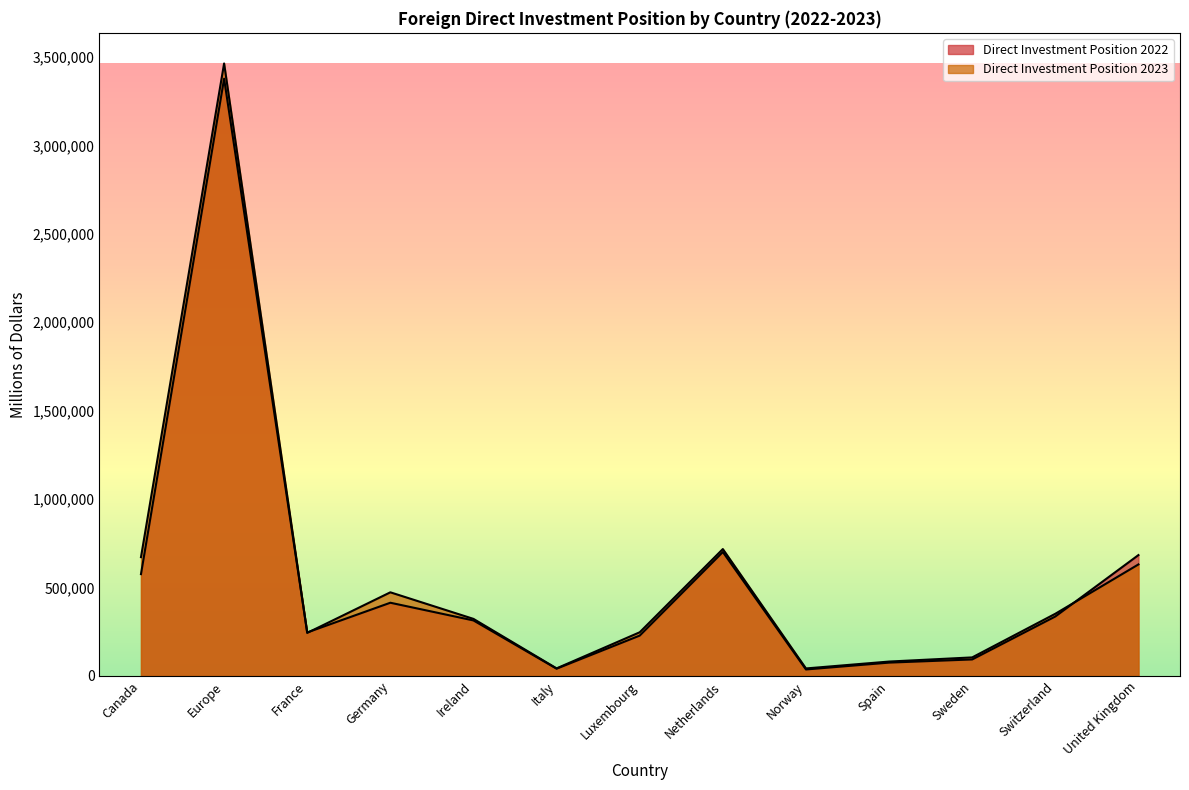

Which series changed the most between Sweden and Switzerland?

Direct Investment Position 2023